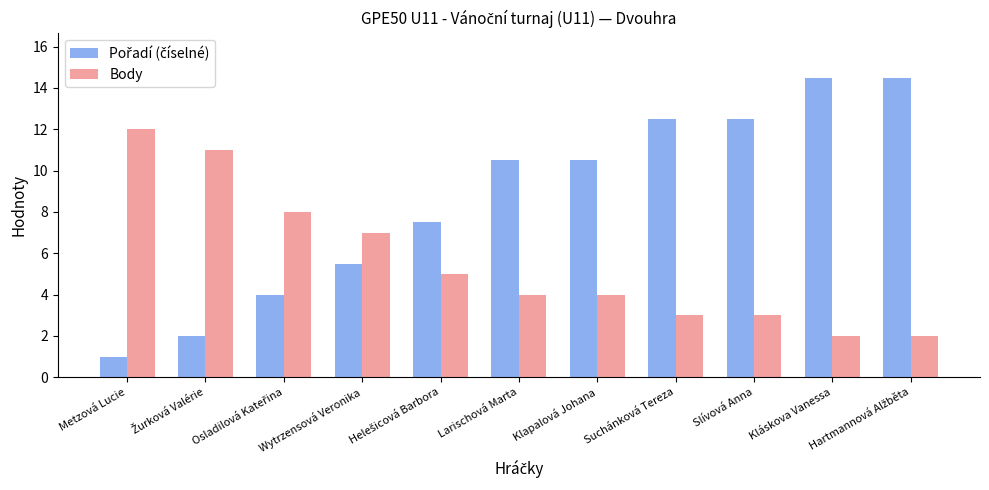

Count the number of data series in this chart.

2